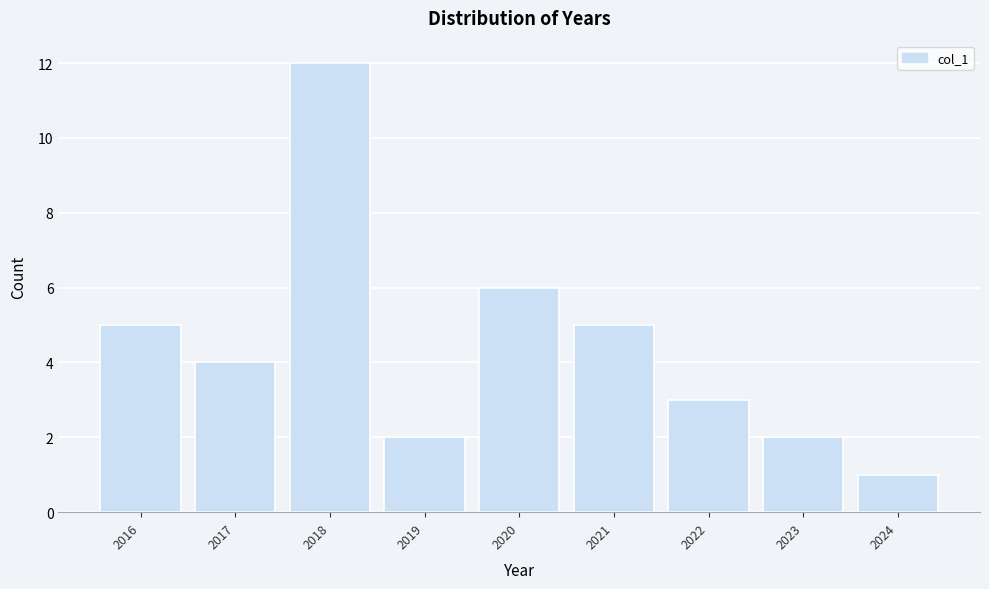

Reading left to right, what are all the values shown in this chart?

2016=5	2017=4	2018=12	2019=2	2020=6	2021=5	2022=3	2023=2	2024=1